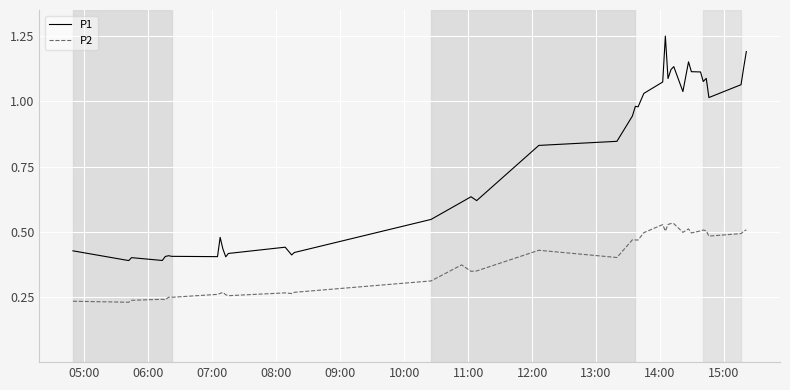

Which series has the largest range (max minus min)?

P1